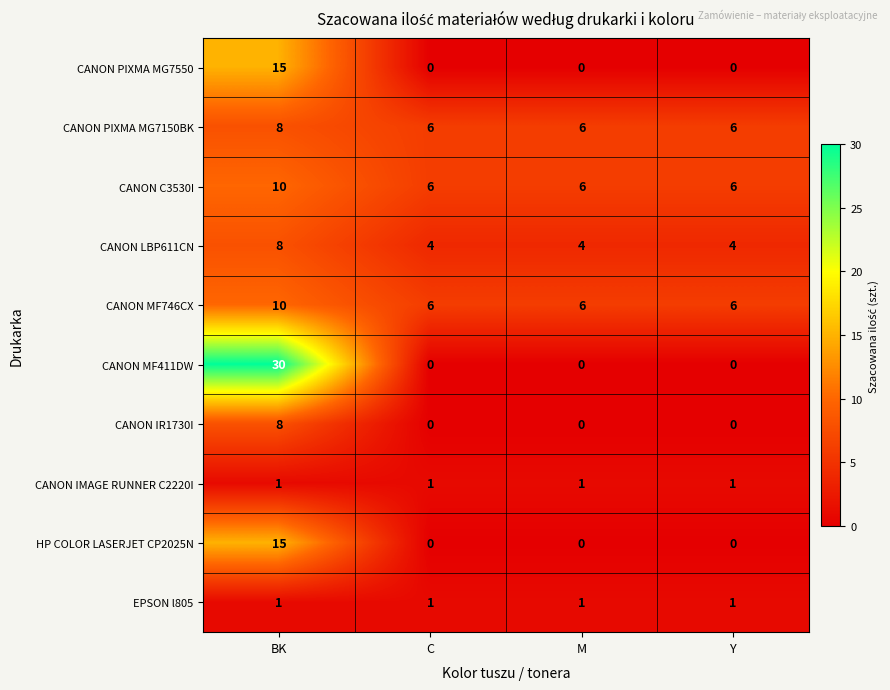

What is the total value across all series at C?

24